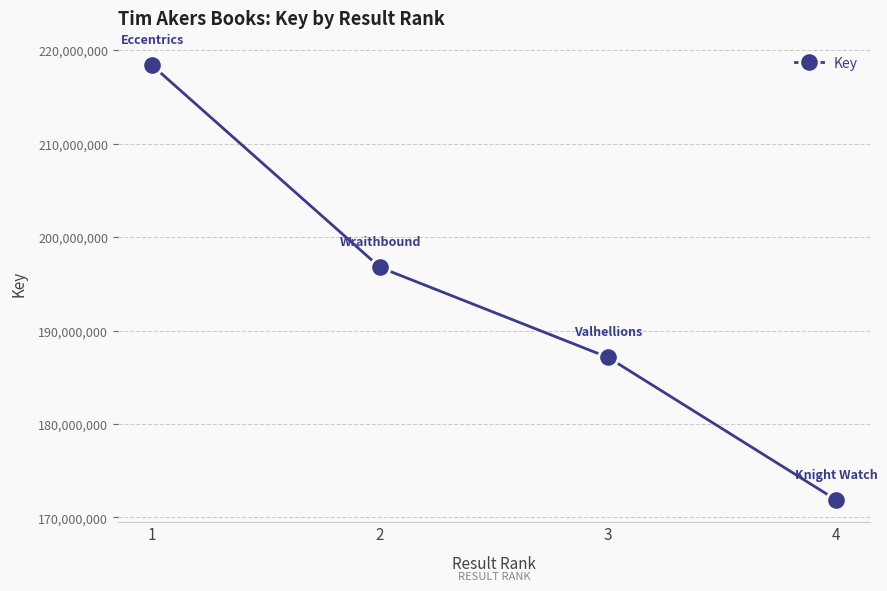

Reading left to right, what are all the values shown in this chart?

1=218381827	2=196751488	3=187121466	4=171879519